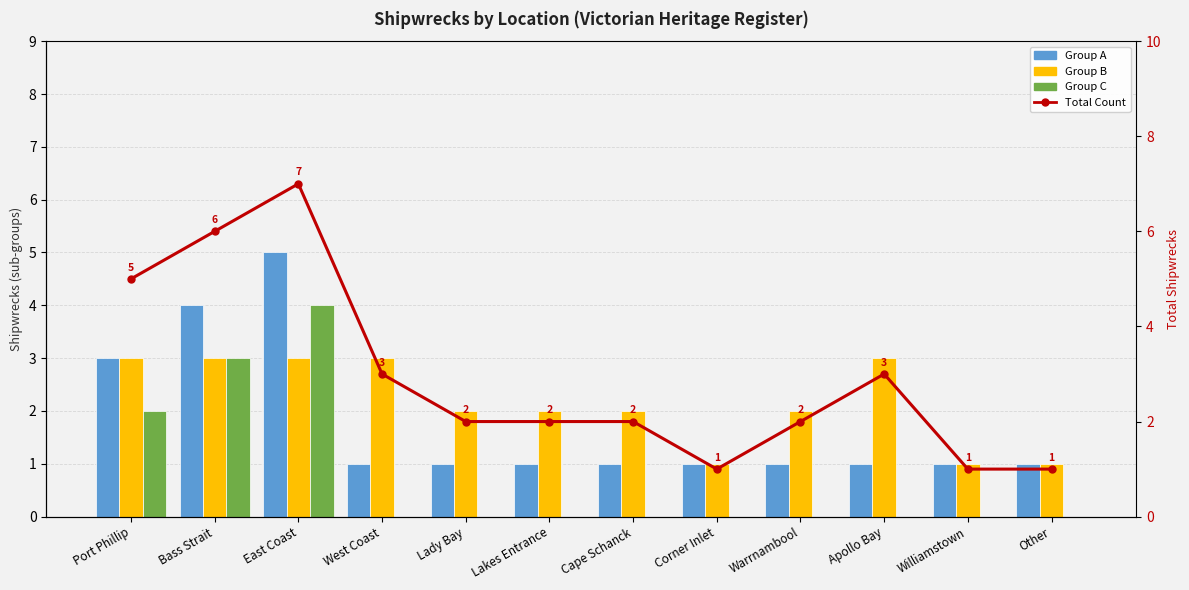

What are all the series names shown in the legend?

Group A, Group B, Group C, Total Count